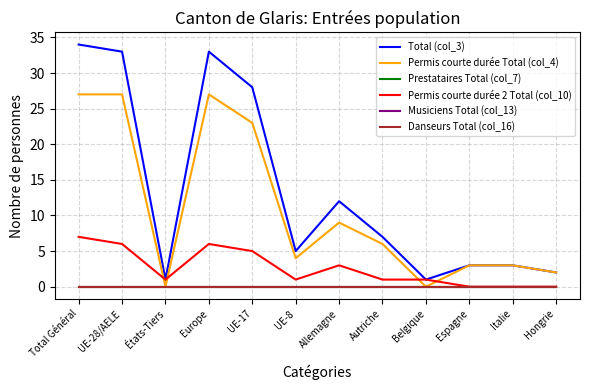

Read the Permis courte durée 2 Total (col_10) value at Europe.

6